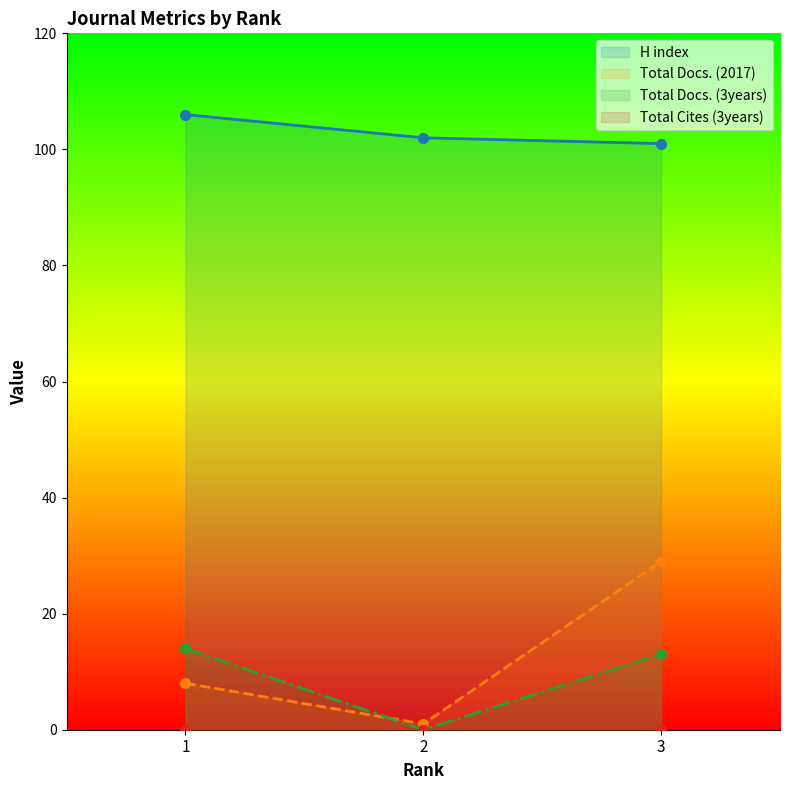

Reading left to right, extract all data points from this chart.

H index: 106	102	101
Total Docs. (2017): 8	1	29
Total Docs. (3years): 14	0	13
Total Cites (3years): 0	0	0